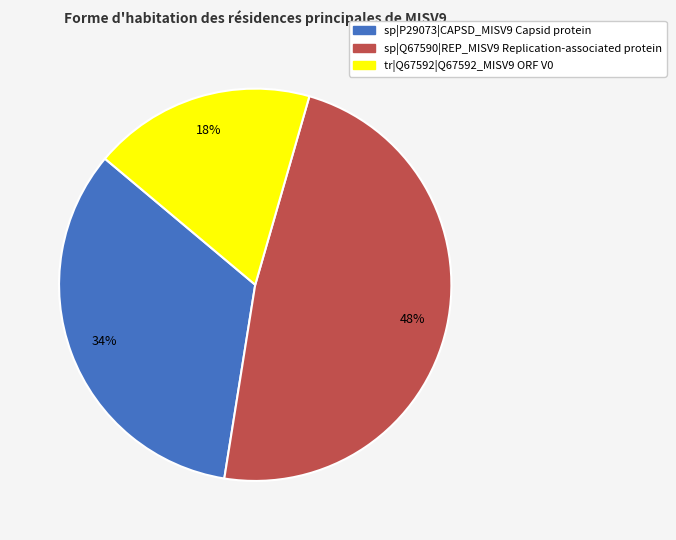

Does tr|Q67592|Q67592_MISV9 ORF V0 represent more than half of the total?

No